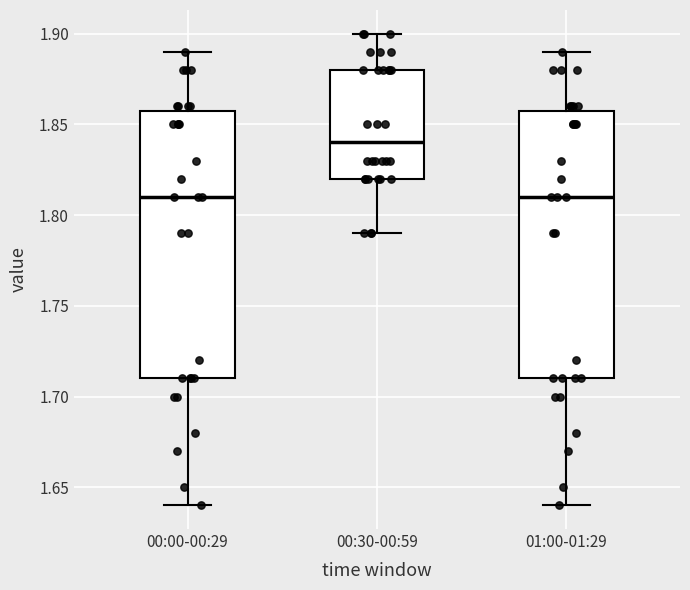

Where does the lower whisker of the box for 00:00-00:29 end on the y-axis? The values are not printed on the chart, so give them approximately, as read against the axis.

1.64